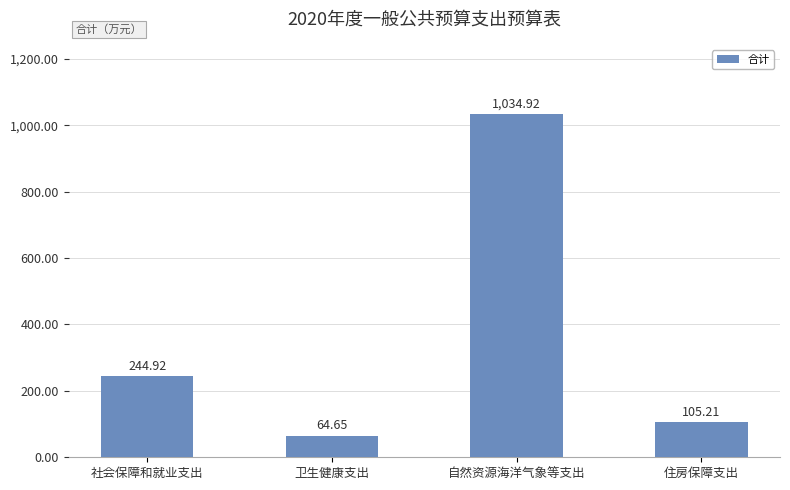

List the labels in order of value, largest first.

自然资源海洋气象等支出, 社会保障和就业支出, 住房保障支出, 卫生健康支出